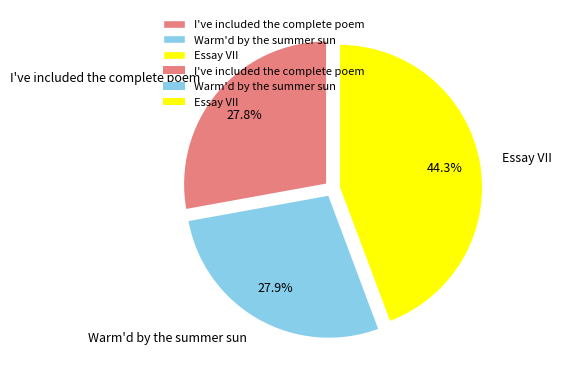

How many segments does this pie chart have?

3